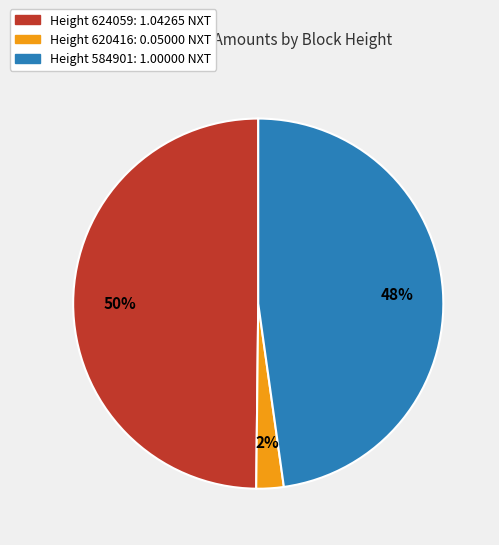

To the nearest percent, what is the average slice percentage?

33%